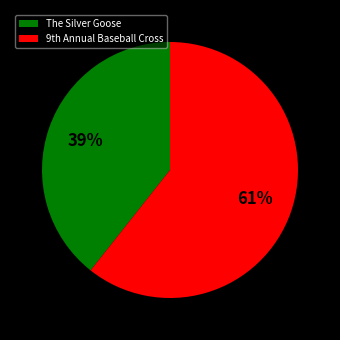

Count the number of slices in the pie.

2